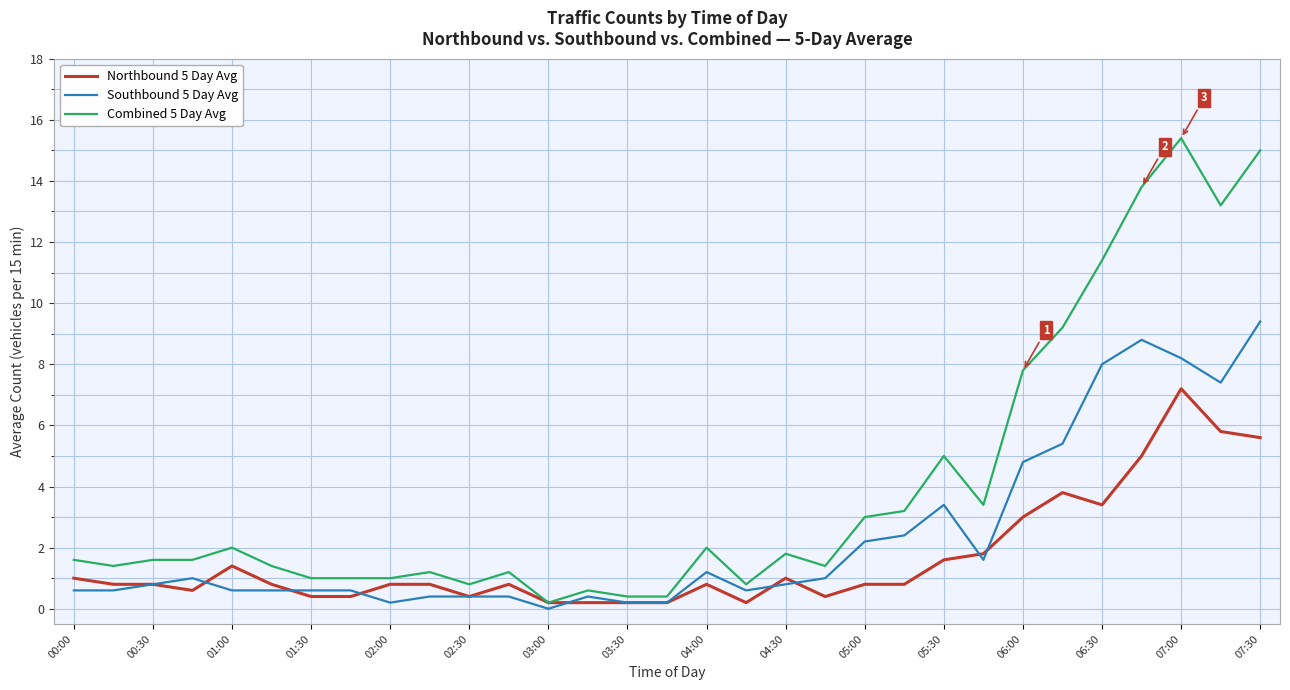

Rank the series by their average value, from highest to lowest.

Combined 5 Day Avg, Southbound 5 Day Avg, Northbound 5 Day Avg